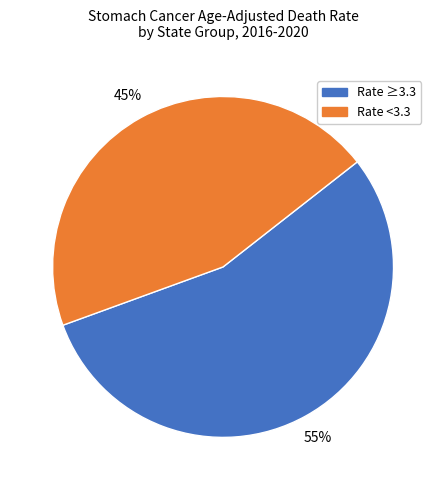

Between Rate <3.3 and Rate ≥3.3, which is larger?

Rate ≥3.3